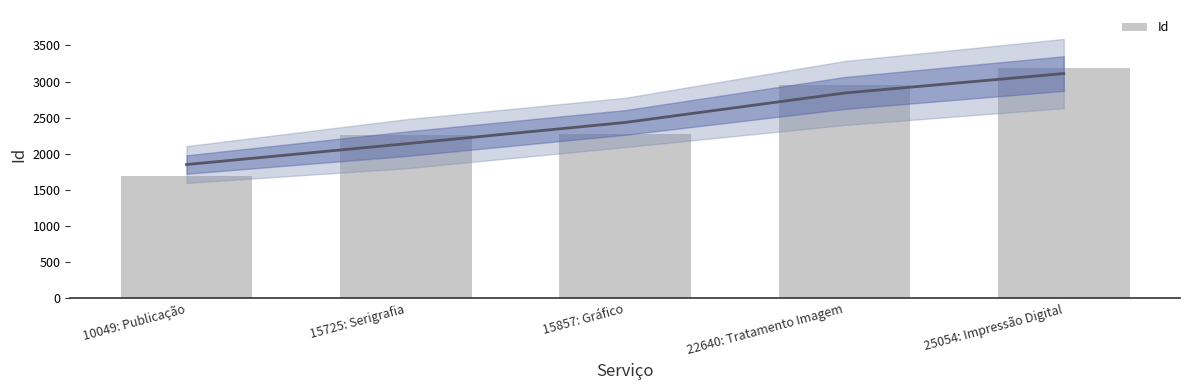

What is the change in value from 15857: Gráfico to 22640: Tratamento Imagem?

+676